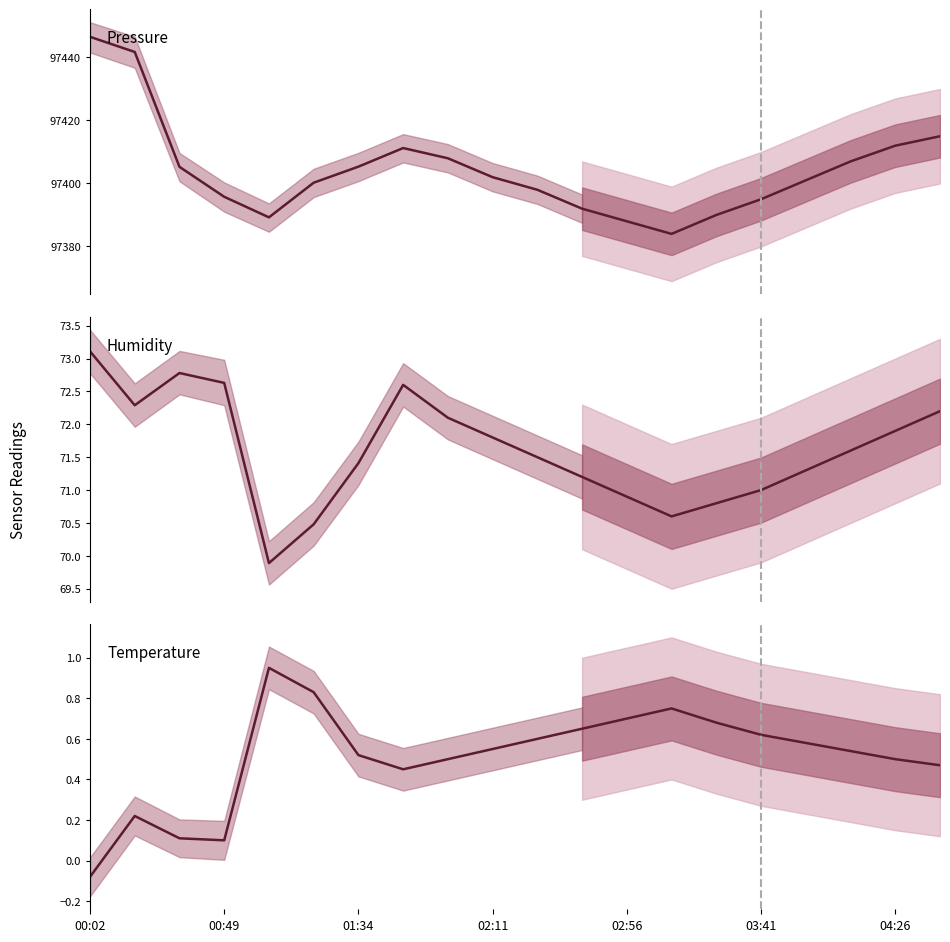

How many lines are shown in the chart?

3